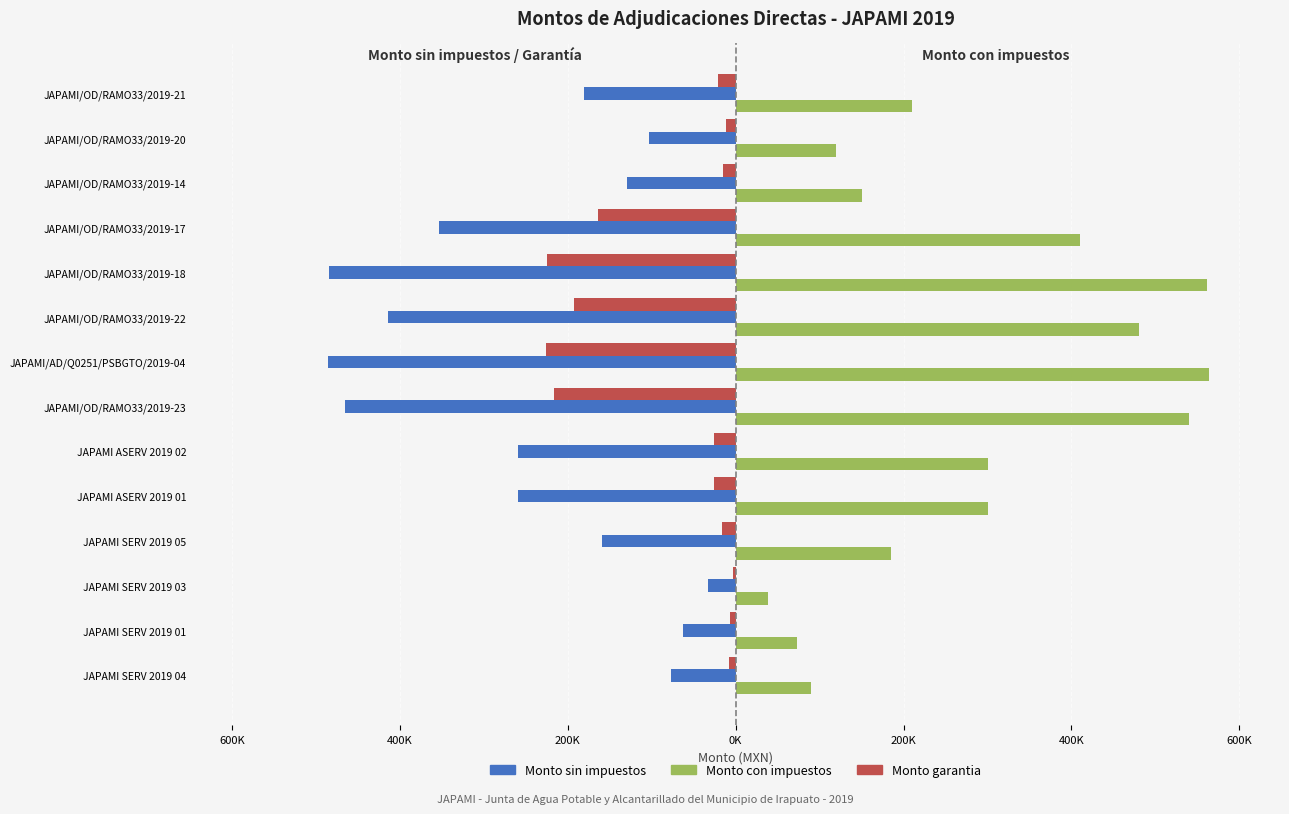

What are all the series names shown in the legend?

Monto sin impuestos, Monto con impuestos, Monto garantia